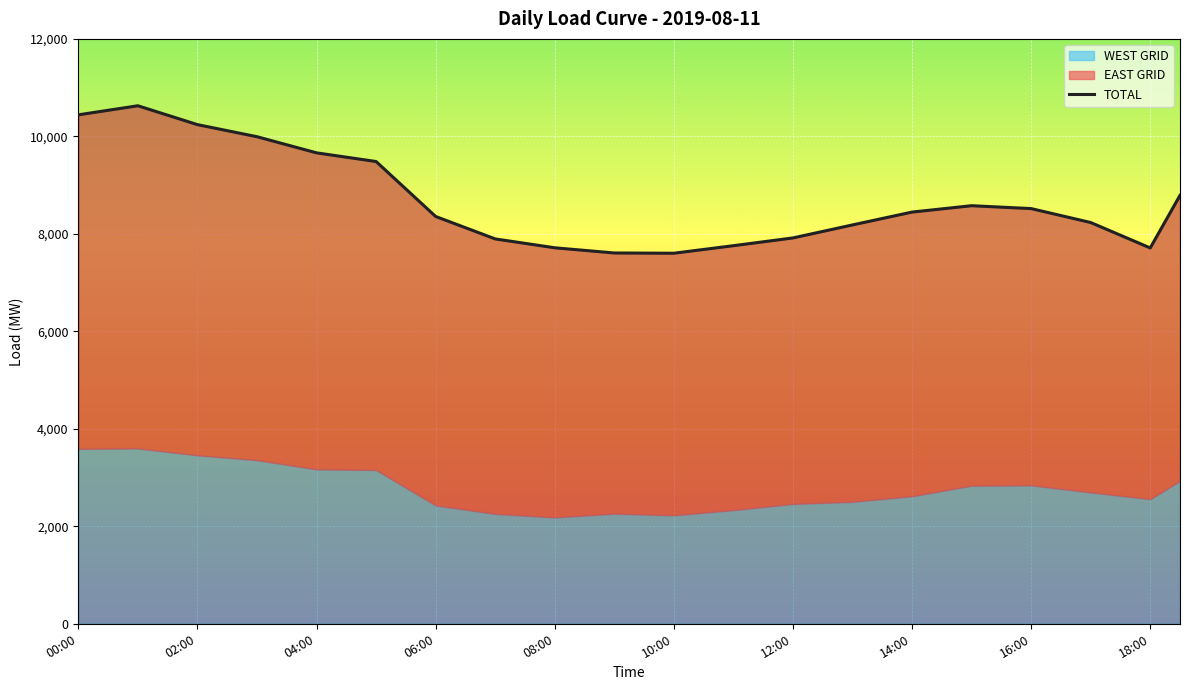

True or false: the data shows 15243.8 at 10.

False